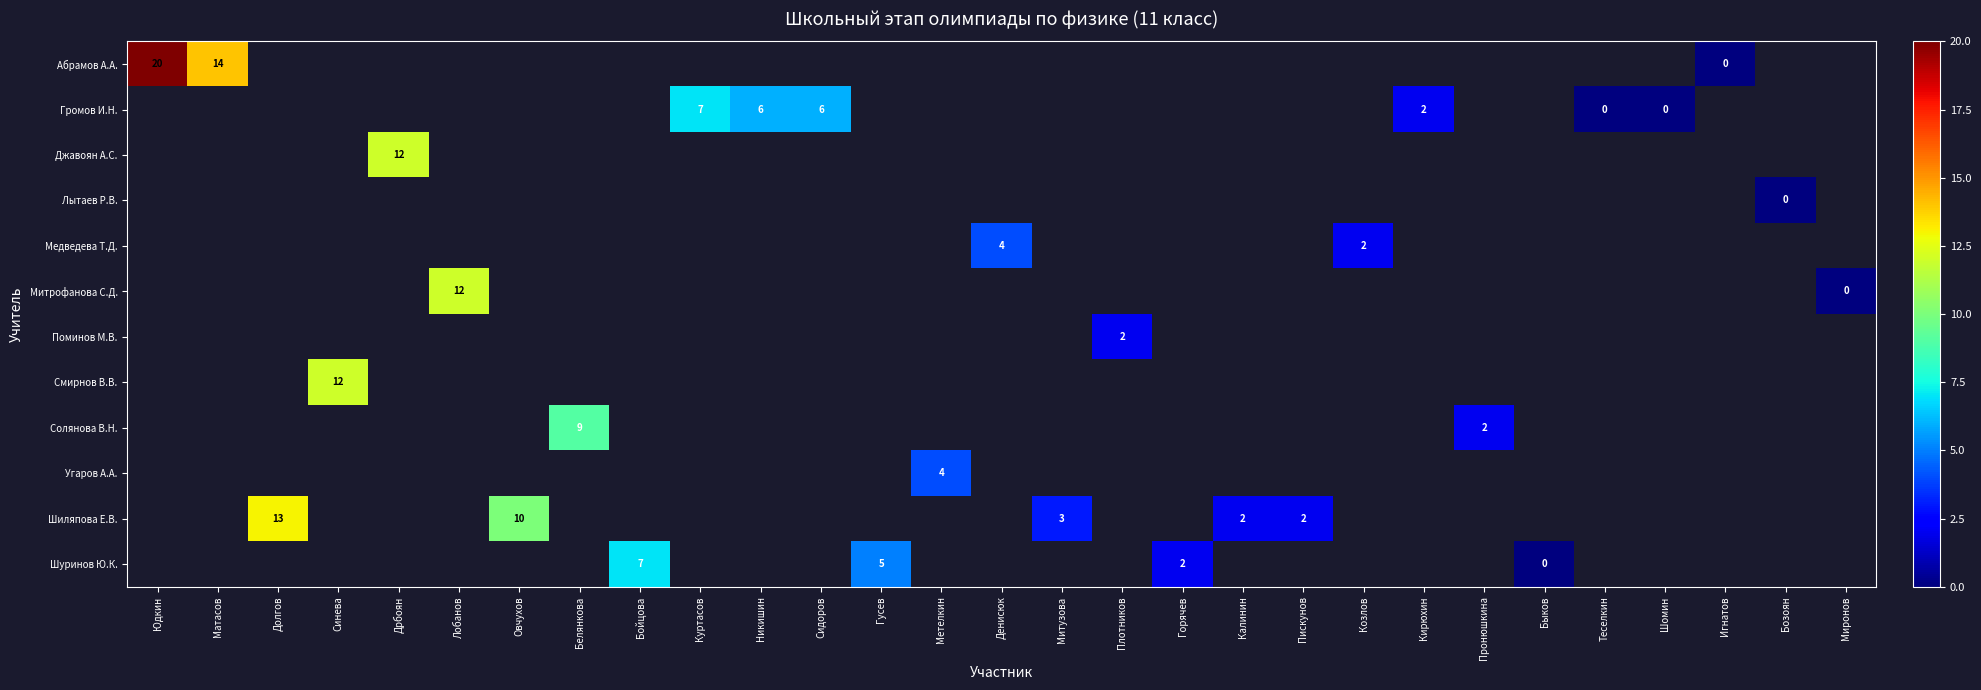

At how many categories does at least one series exceed 4?

13